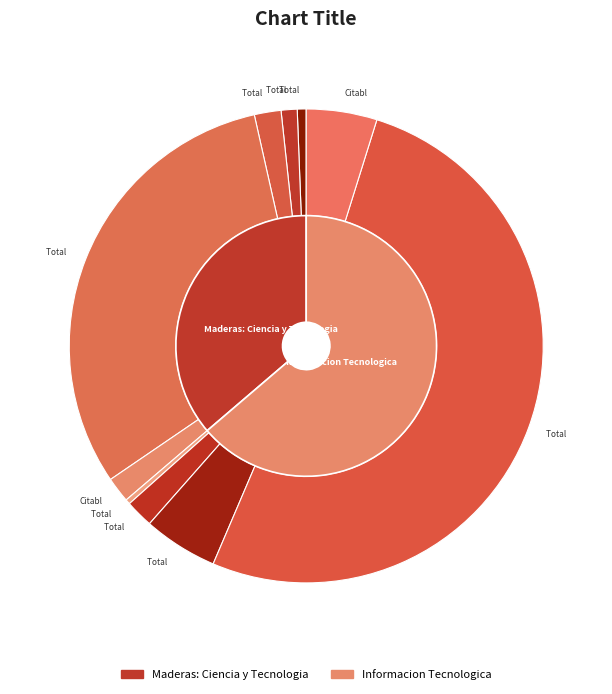

Does any single category account for the majority?

Yes